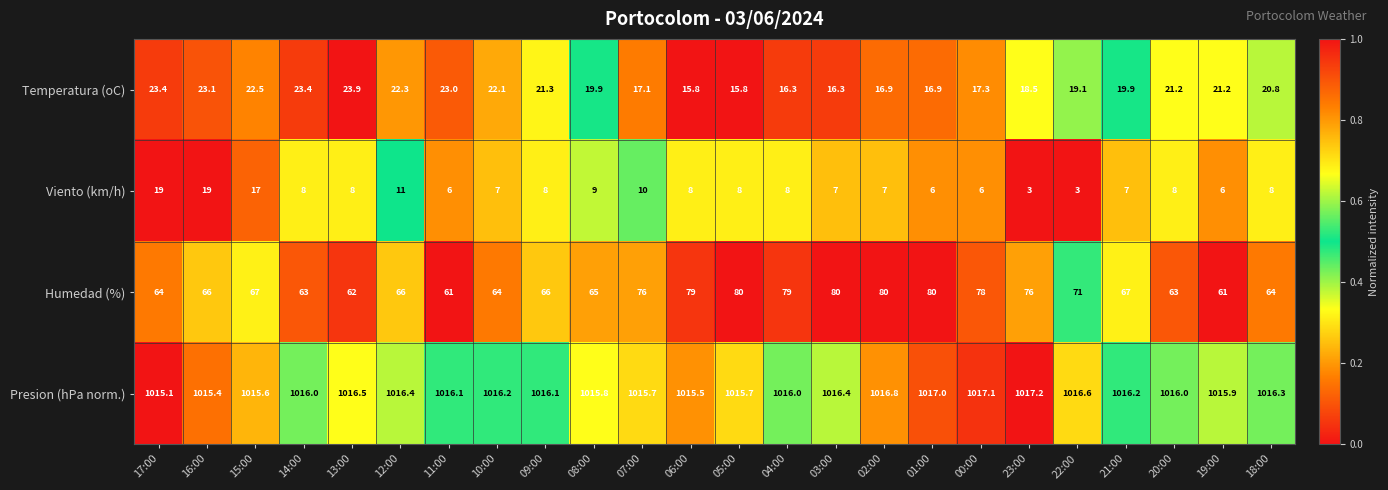

Which series has the largest total across all categories?

Presion (hPa norm.)